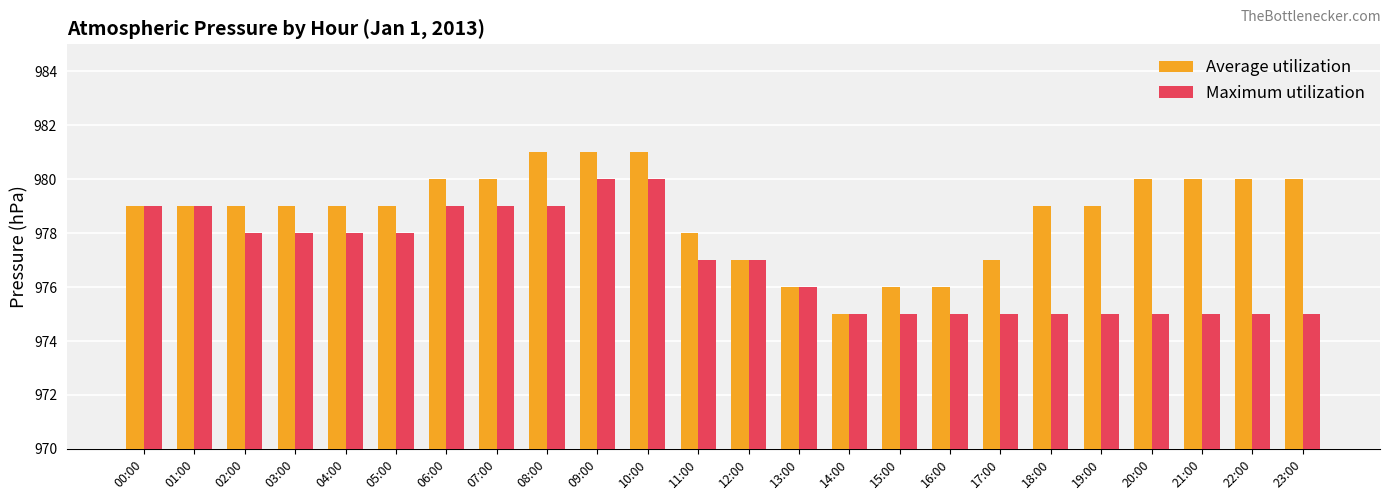

At 18:00, list the series in order from largest to smallest.

Average utilization, Maximum utilization